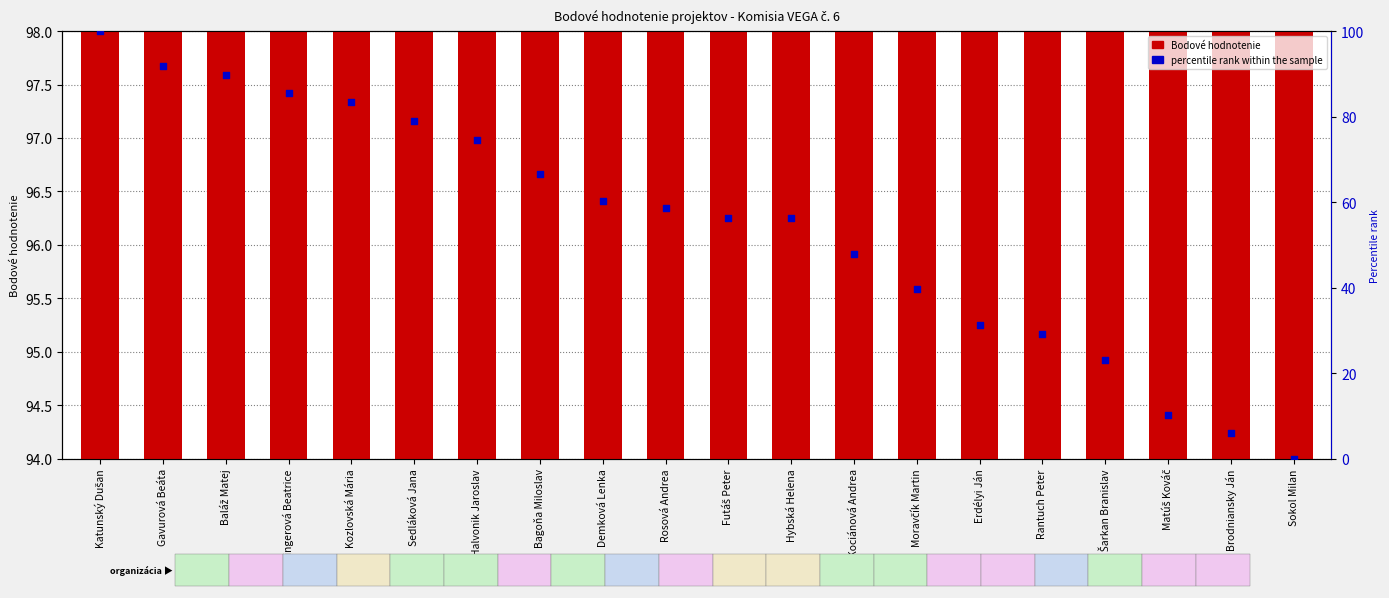

At how many categories does at least one series exceed 9?

20